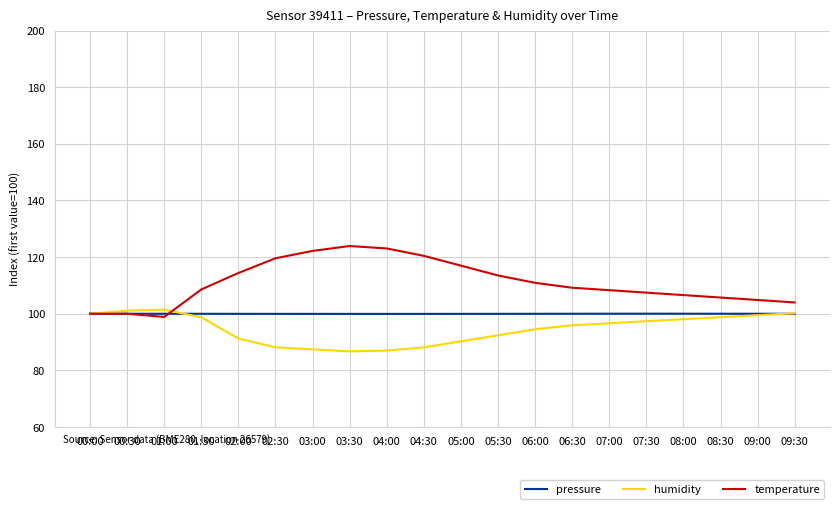

What is the sum of the temperature values at 04:30 and 04:00?

243.5